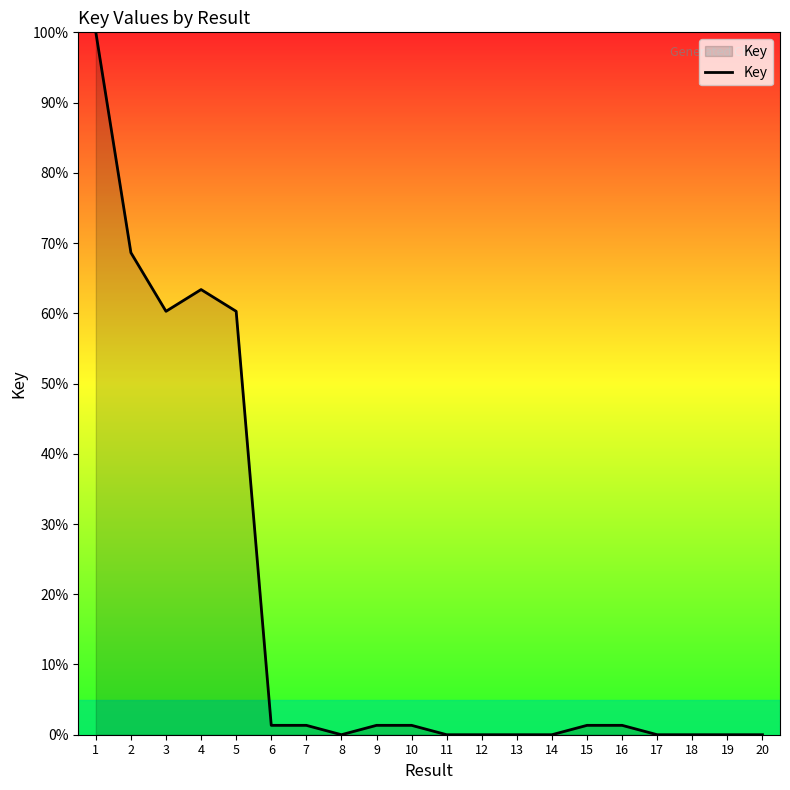

What is the difference between the values at 8 and 10?

1.3